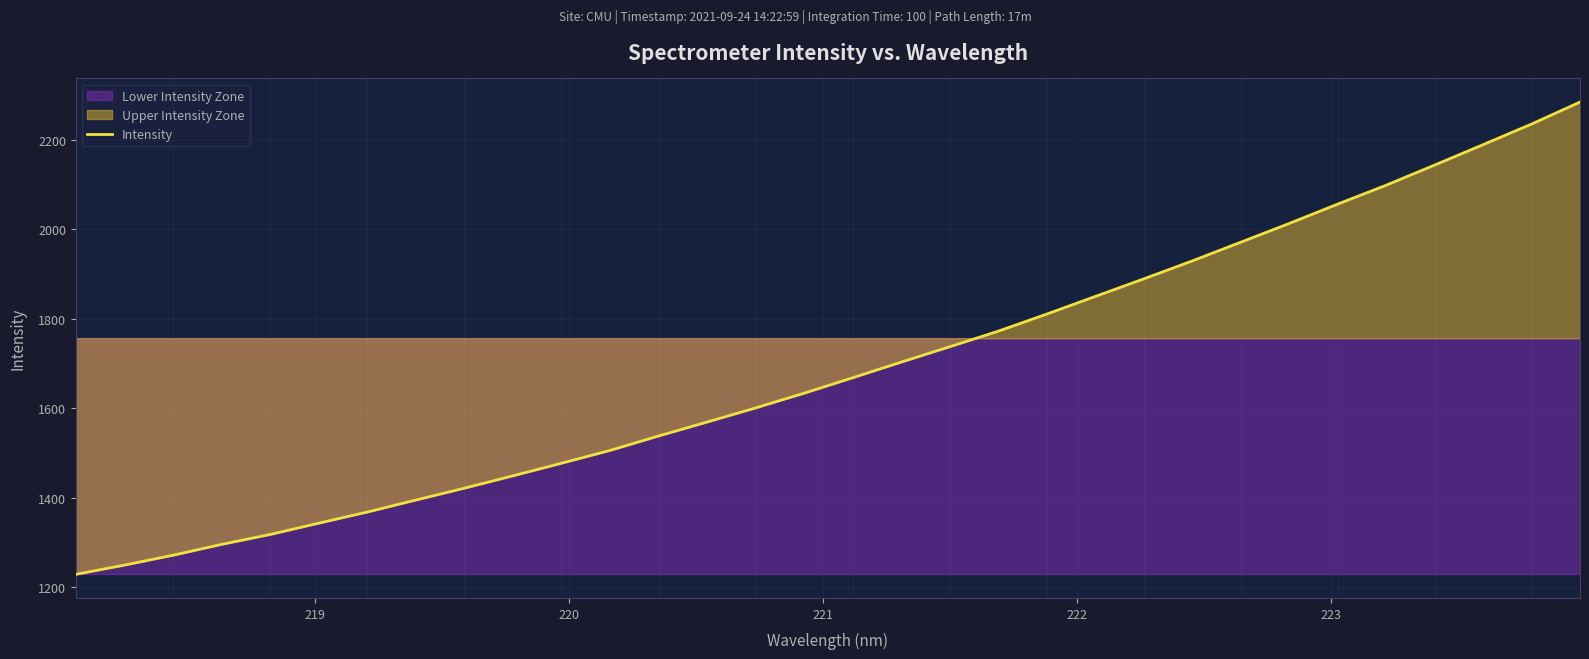

What is the maximum value for Intensity?

2285.1